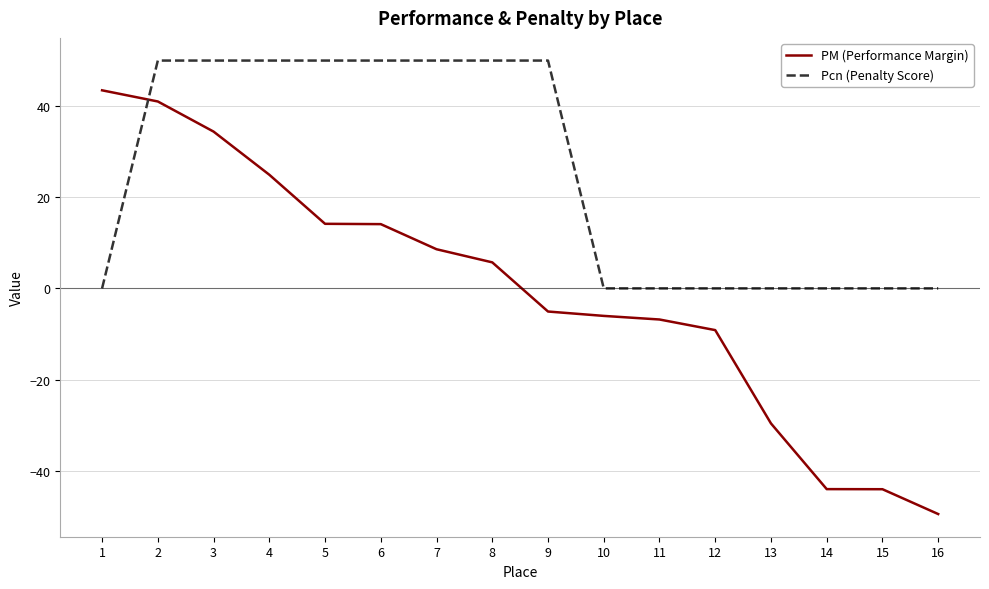

True or false: Pcn (Penalty Score) and PM (Performance Margin) intersect in this chart.

True